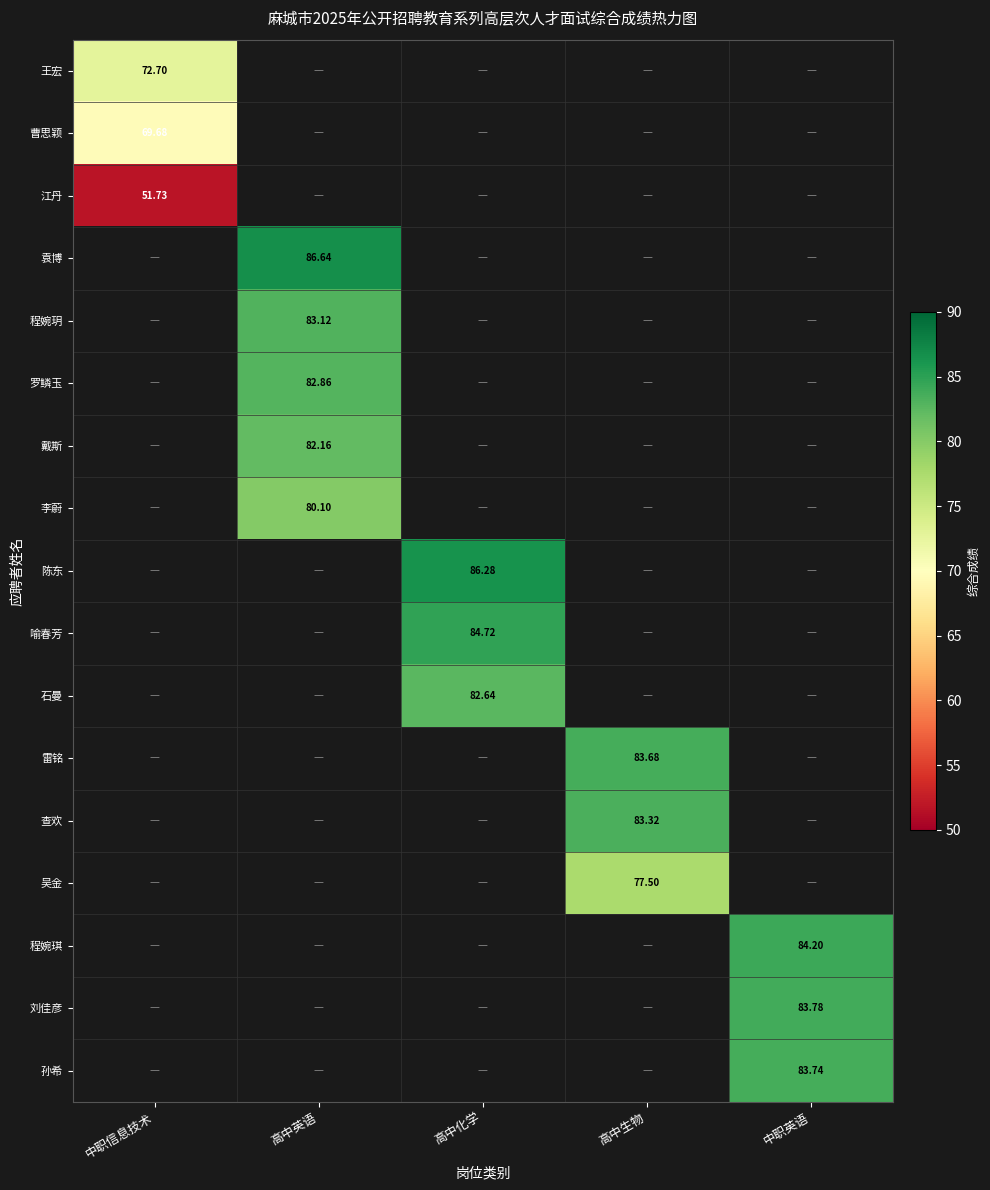

The value of 雷铭 at 高中生物 is 83.7. True or false?

True